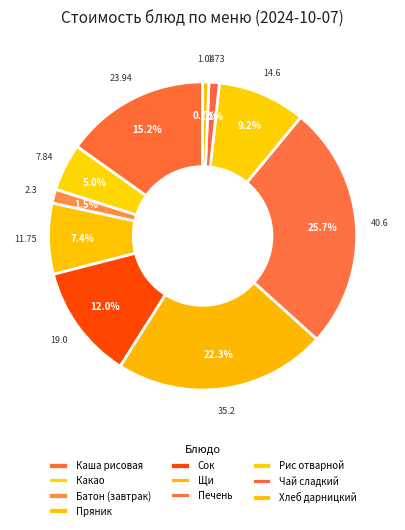

How many slices are in this pie chart?

10